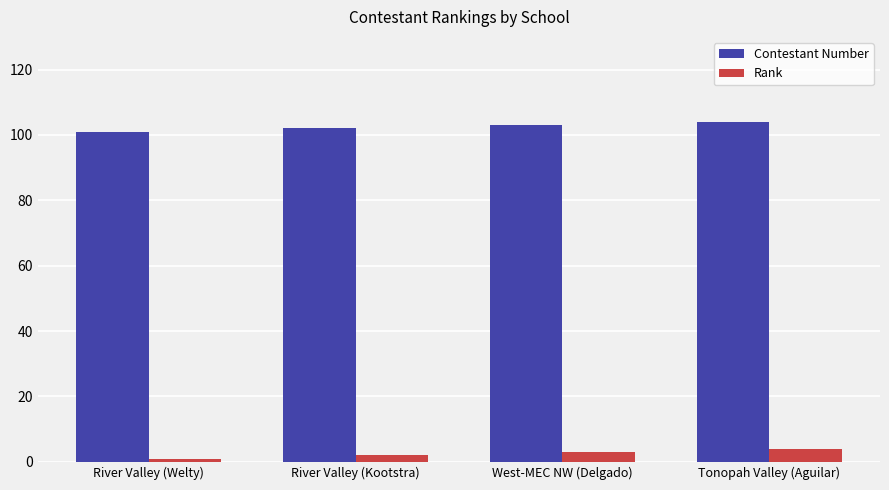

The value of Contestant Number at River Valley (Welty) is 63. True or false?

False